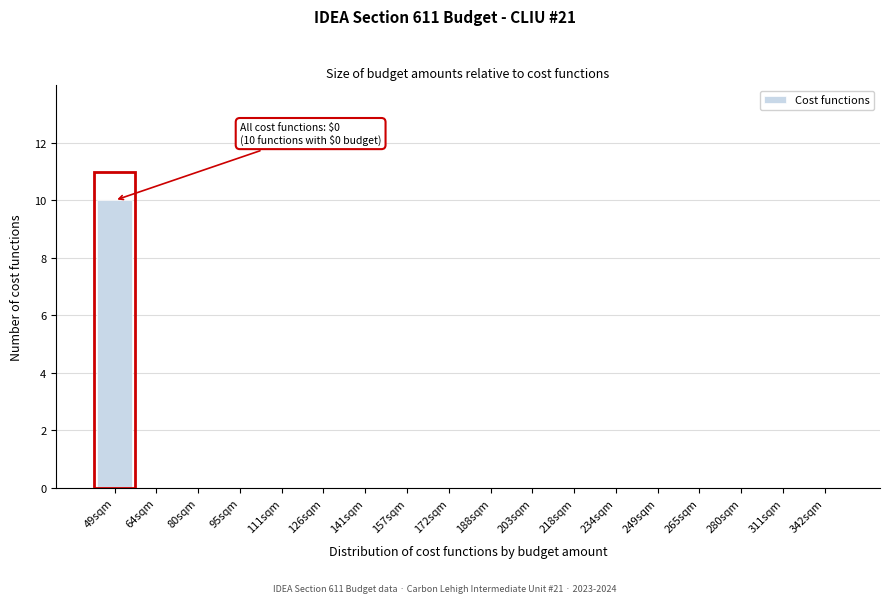

Reading right to left, what are all the values shown in this chart?

342sqm=0	311sqm=0	280sqm=0	265sqm=0	249sqm=0	234sqm=0	218sqm=0	203sqm=0	188sqm=0	172sqm=0	157sqm=0	141sqm=0	126sqm=0	111sqm=0	95sqm=0	80sqm=0	64sqm=0	49sqm=10